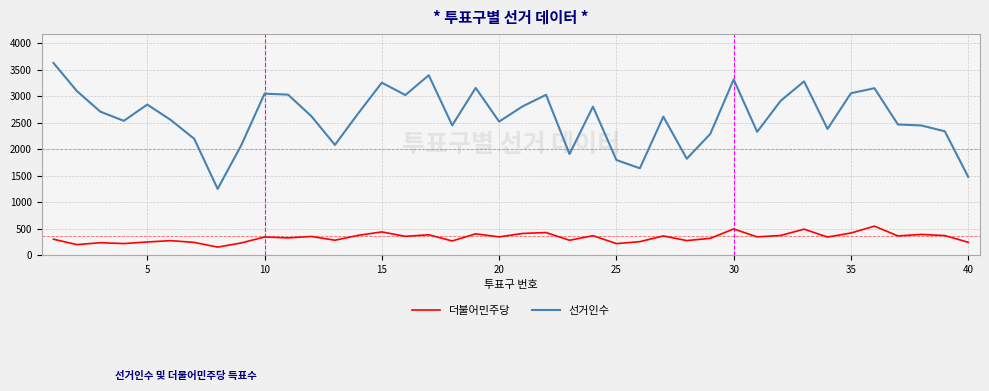

True or false: 더불어민주당 and 선거인수 intersect in this chart.

False